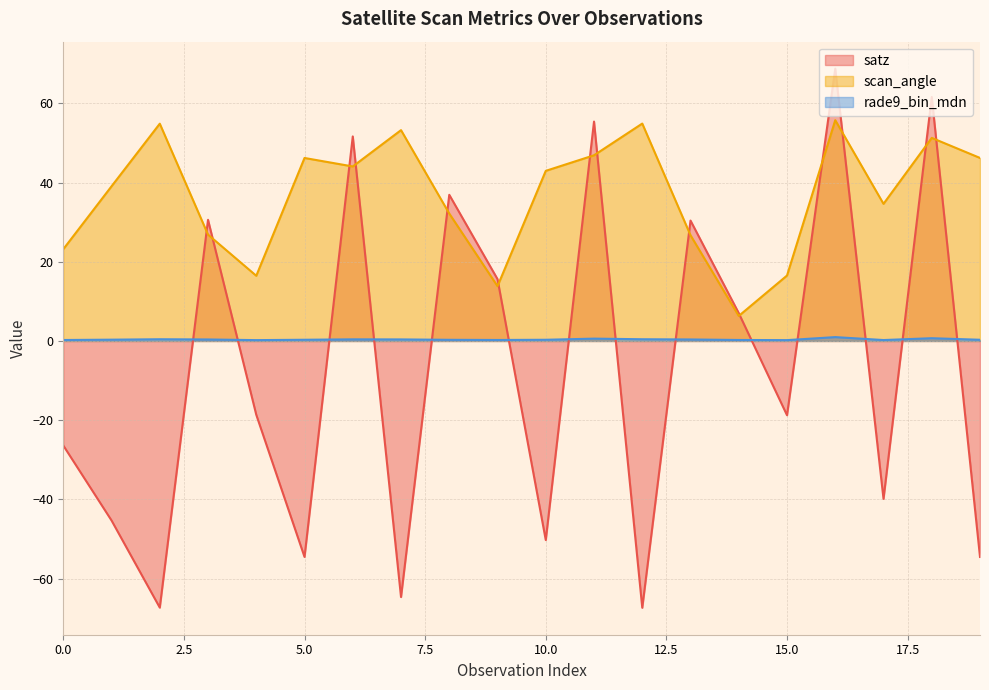

Count the number of categories in the chart.

20